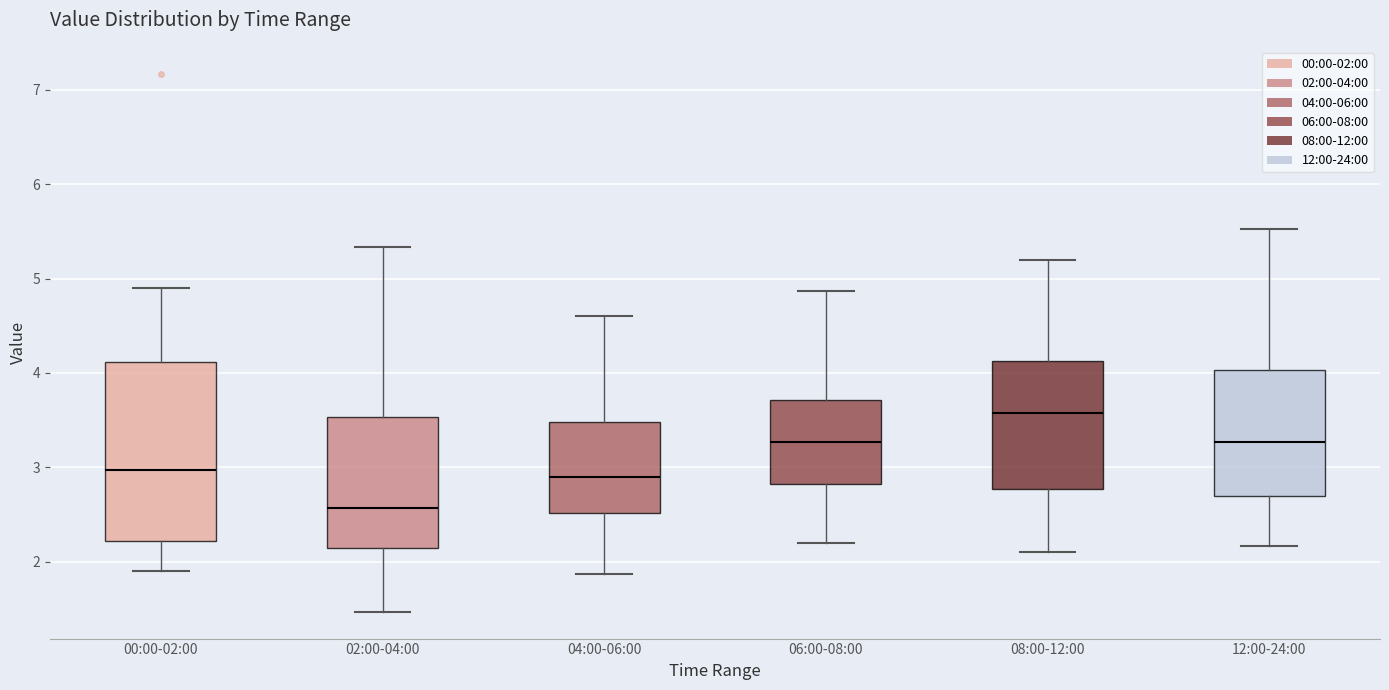

Which box is the tallest, from its lower edge to its upper edge?

00:00-02:00